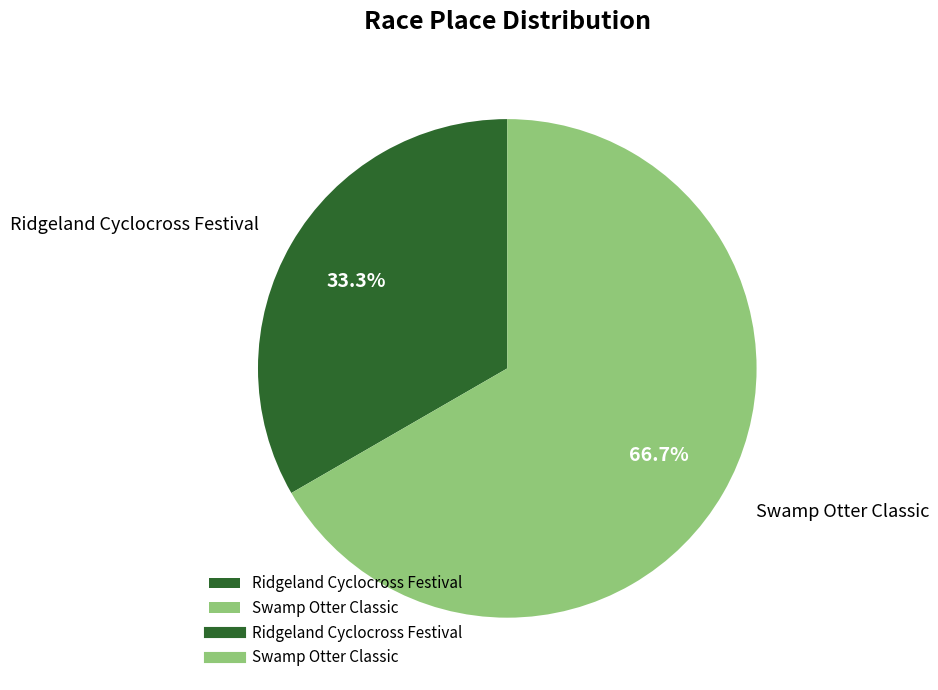

To the nearest percent, what is the difference between the largest and smallest slice percentages?

33%